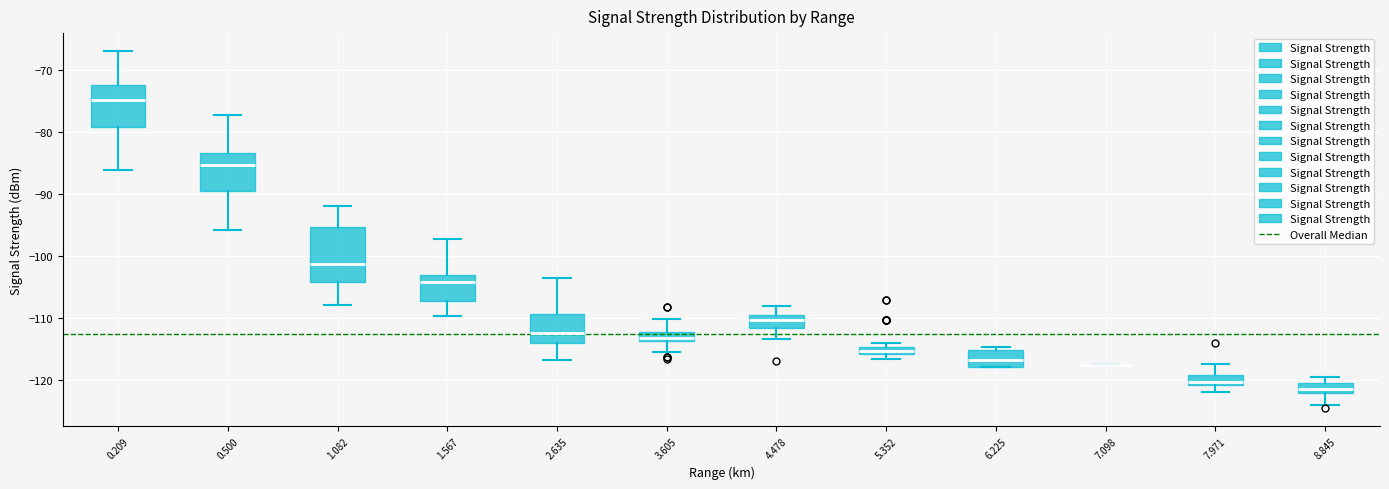

Comparing the boxes themselves (not the whiskers), which one is the tallest?

1.082